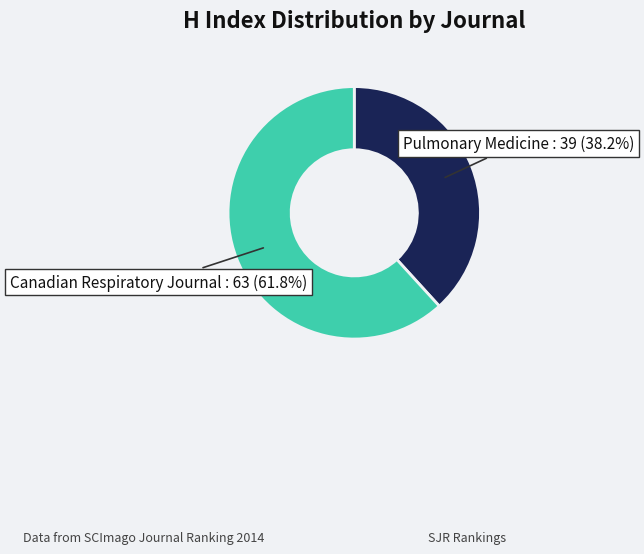

Is there a majority slice in this chart?

Yes